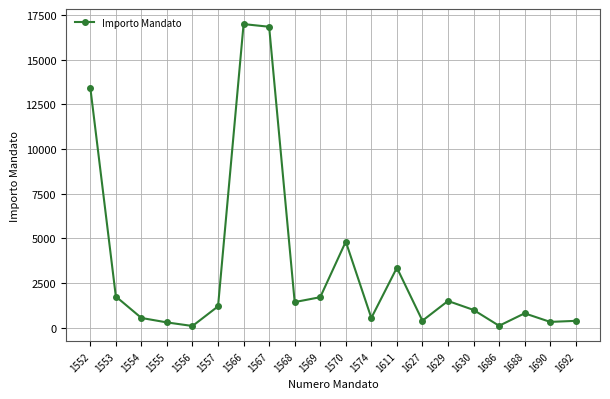

True or false: the data has more than 0 interior local peaks.

True